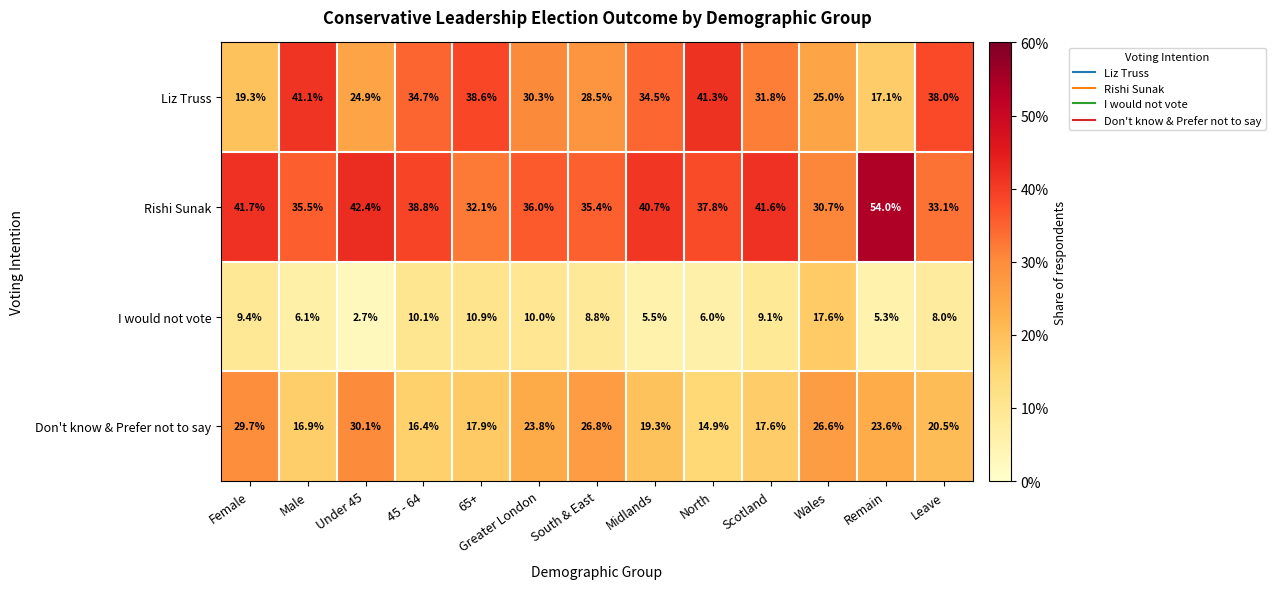

Rank the series at Under 45 from highest to lowest value.

Rishi Sunak, Don't know & Prefer not to say, Liz Truss, I would not vote